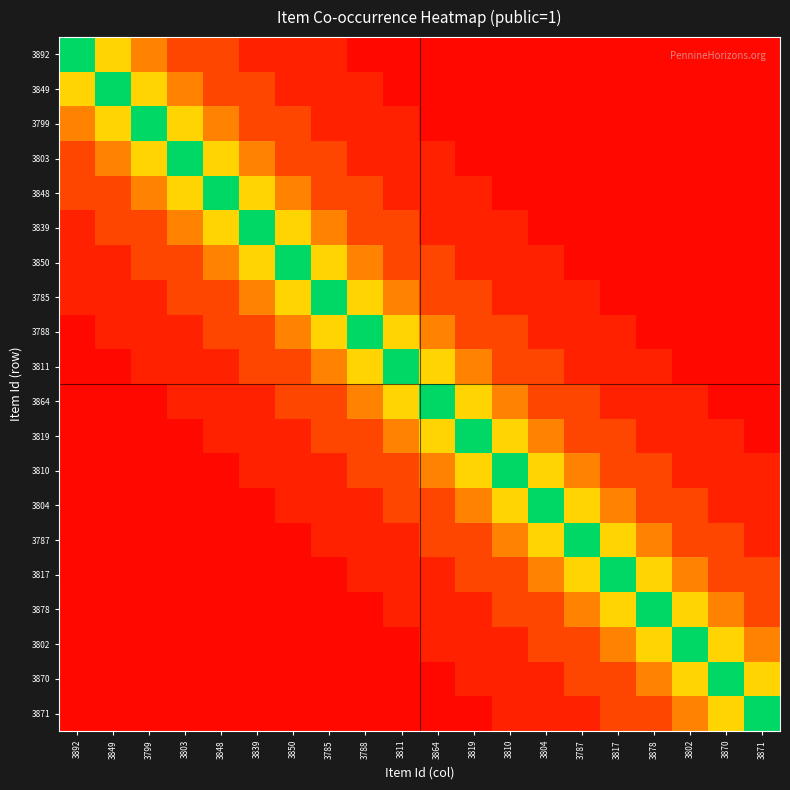

How many distinct data groups are displayed?

20